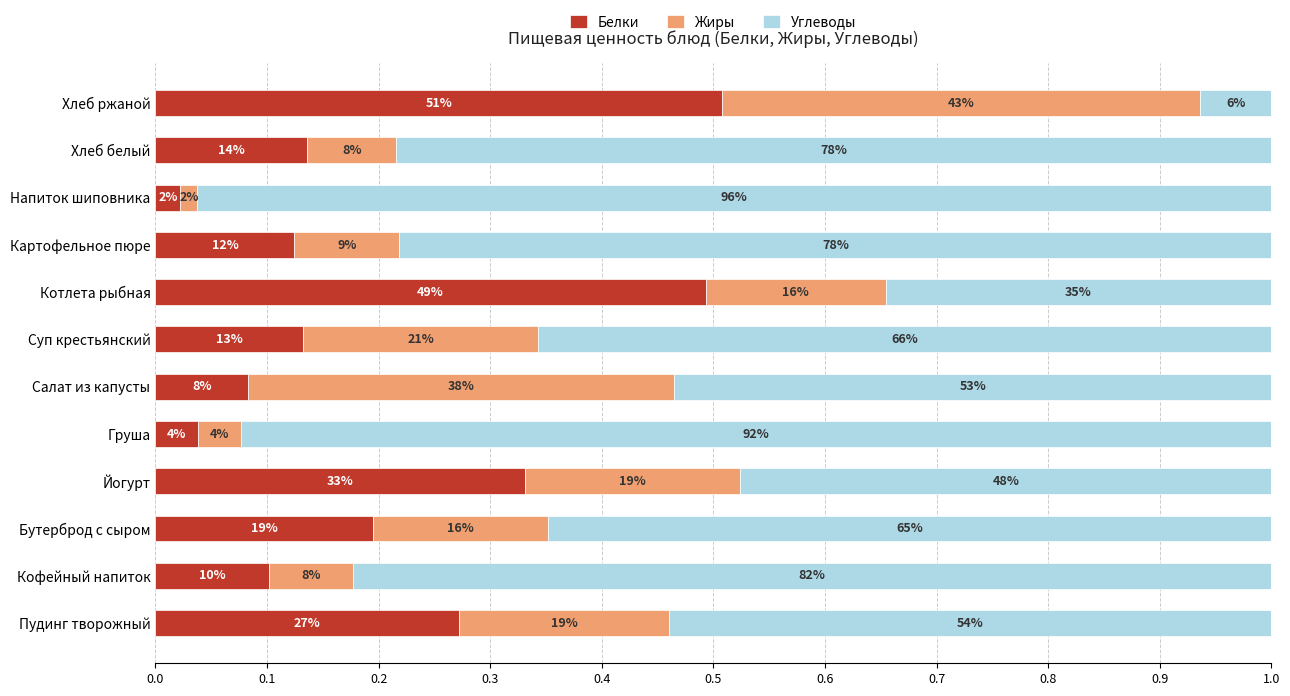

What are all the series names shown in the legend?

Белки, Жиры, Углеводы